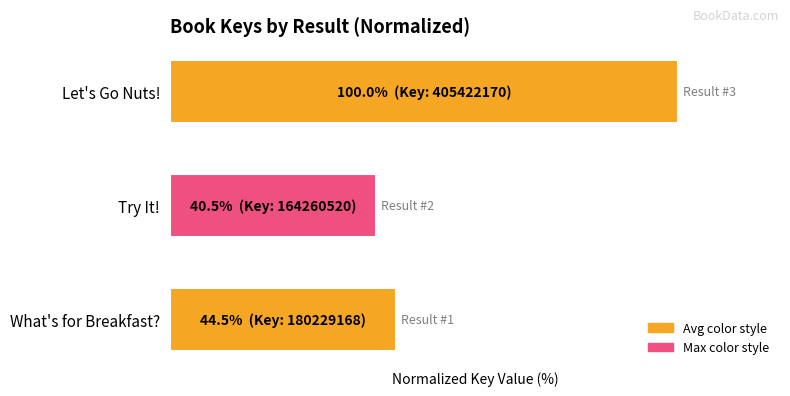

Are the bars horizontal?

Yes